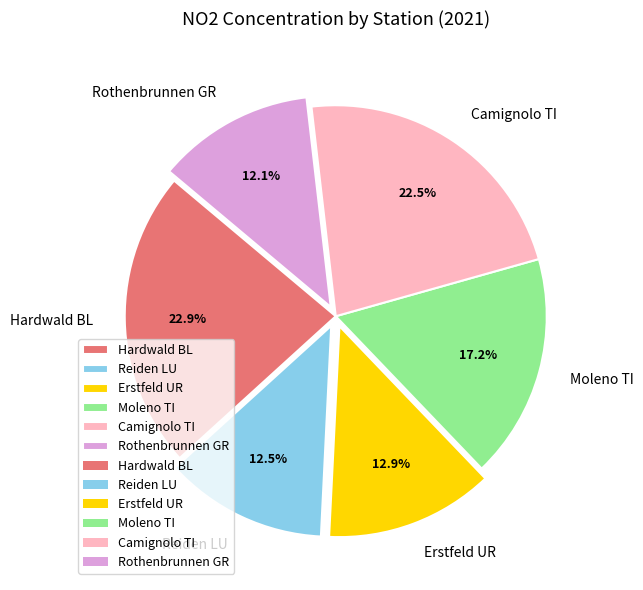

Is there any slice that represents more than half of the pie?

No